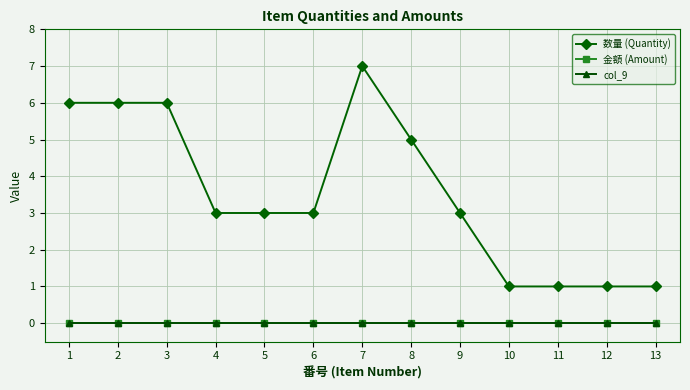

Does the chart have visible grid lines?

Yes